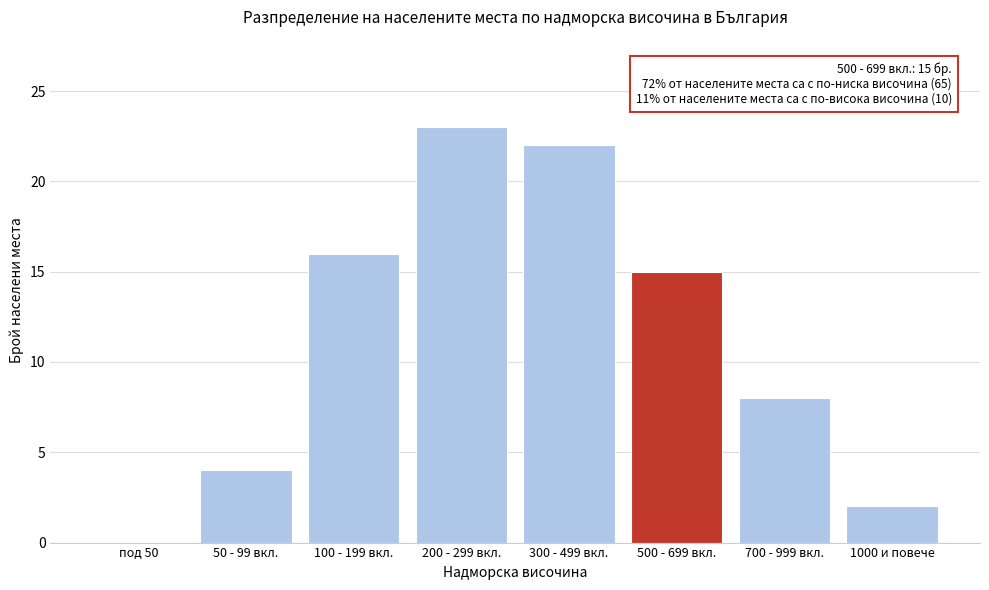

Reading left to right, list all the values displayed in this chart.

под 50=0	50 - 99 вкл.=4	100 - 199 вкл.=16	200 - 299 вкл.=23	300 - 499 вкл.=22	500 - 699 вкл.=15	700 - 999 вкл.=8	1000 и повече=2